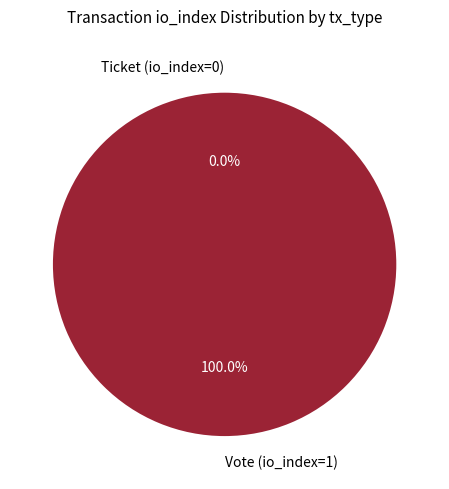

Count the number of slices in the pie.

2